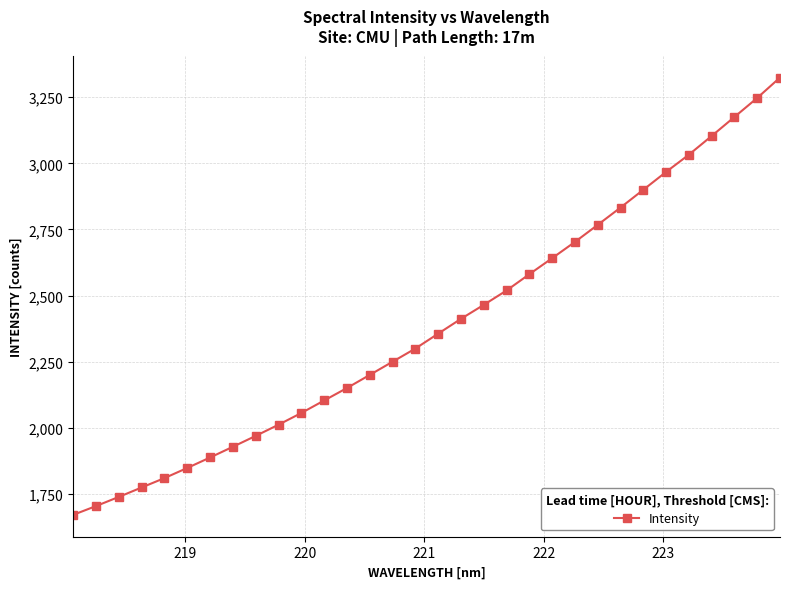

What is the difference between the maximum and minimum values?

1654.7